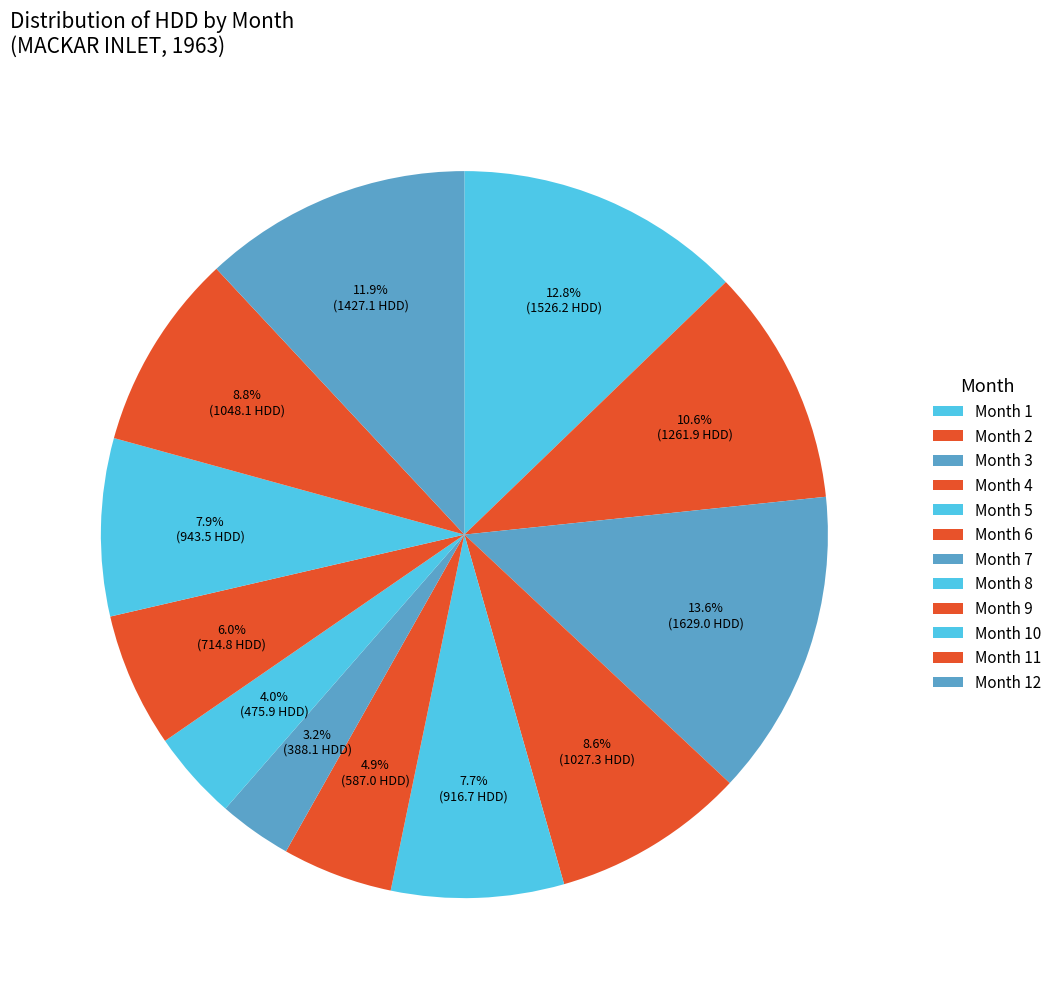

How many slices are in this pie chart?

12